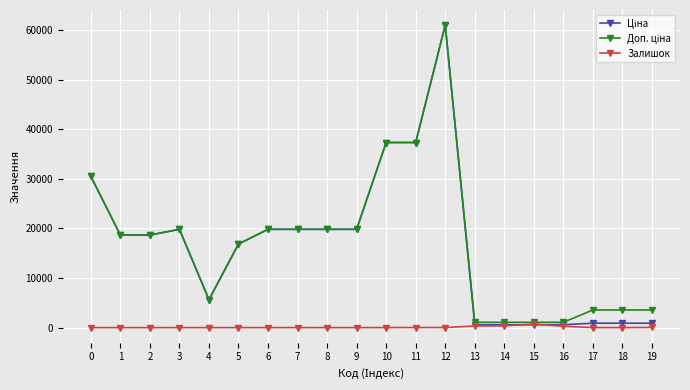

At which category is the sum across all series the highest?

12